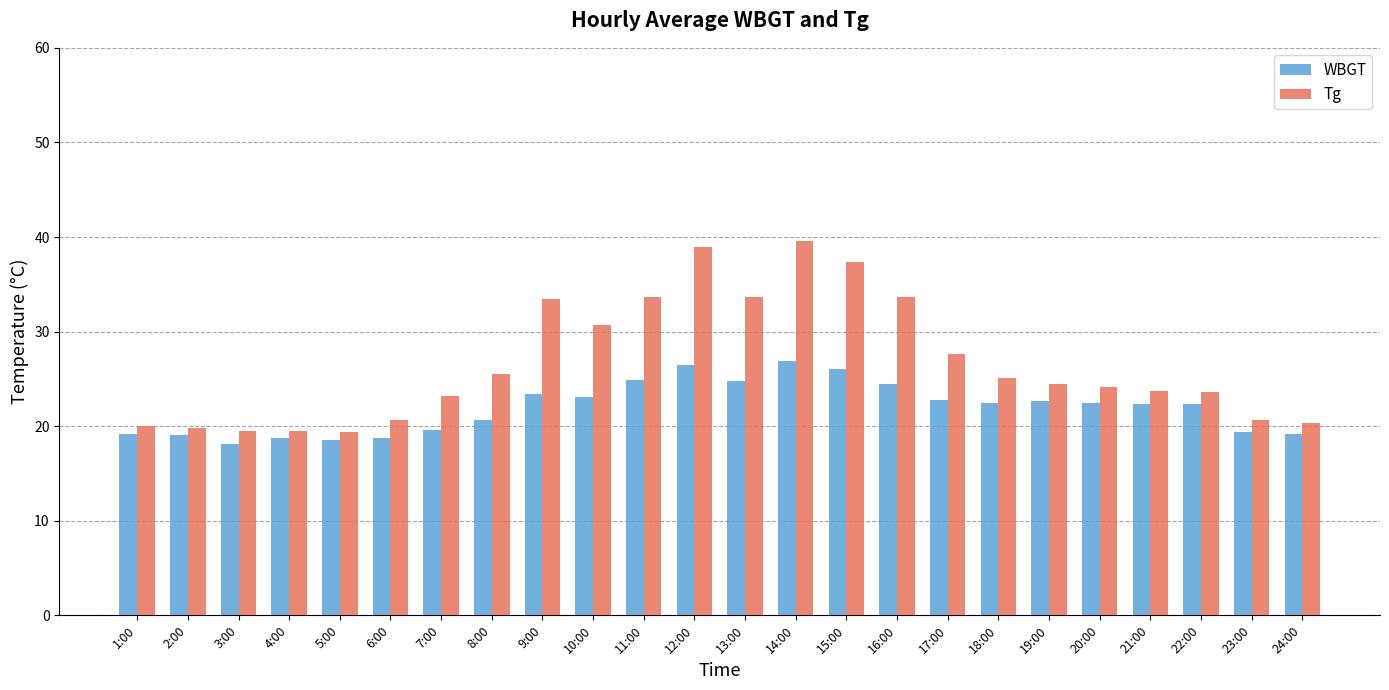

How many bars are there in total?

48